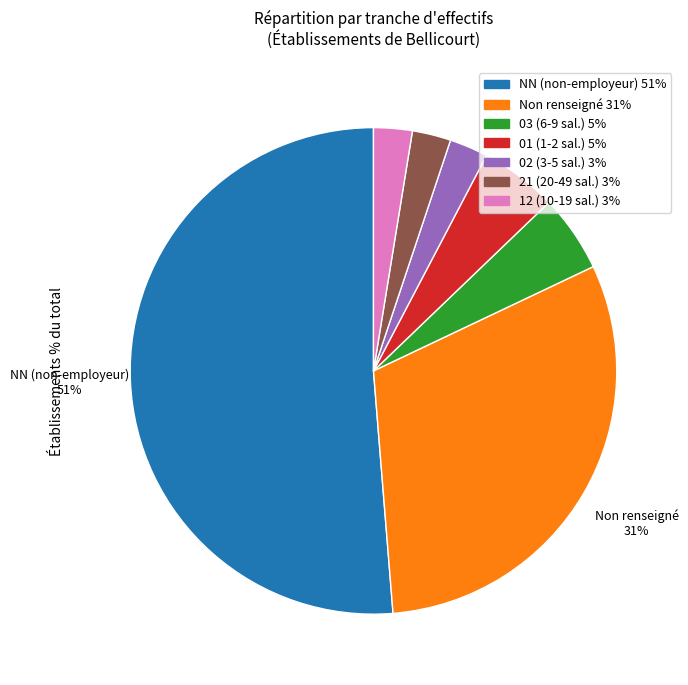

Does any single category account for the majority?

Yes